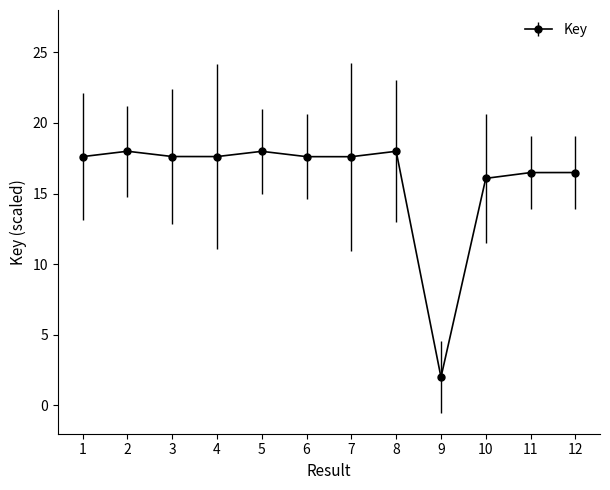

What is the minimum value shown in the chart?

2.0